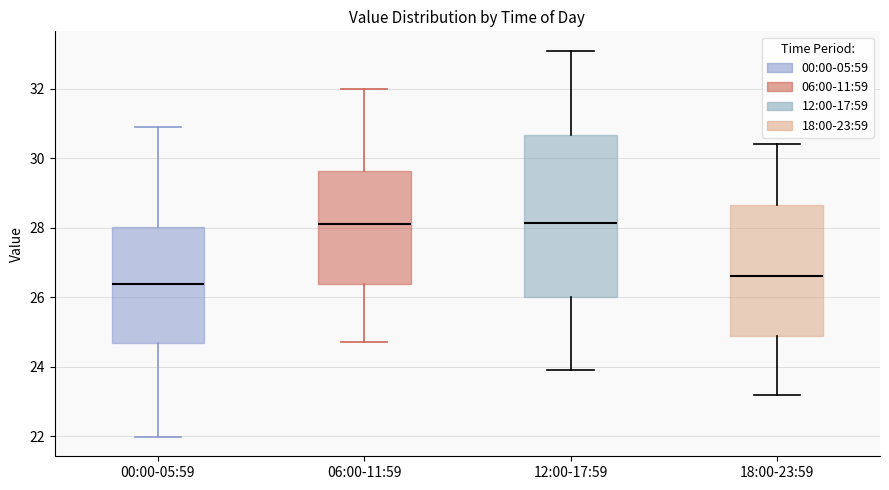

Where is the lower edge of the box for 18:00-23:59 on the y-axis? The values are not printed on the chart, so give them approximately, as read against the axis.

24.8